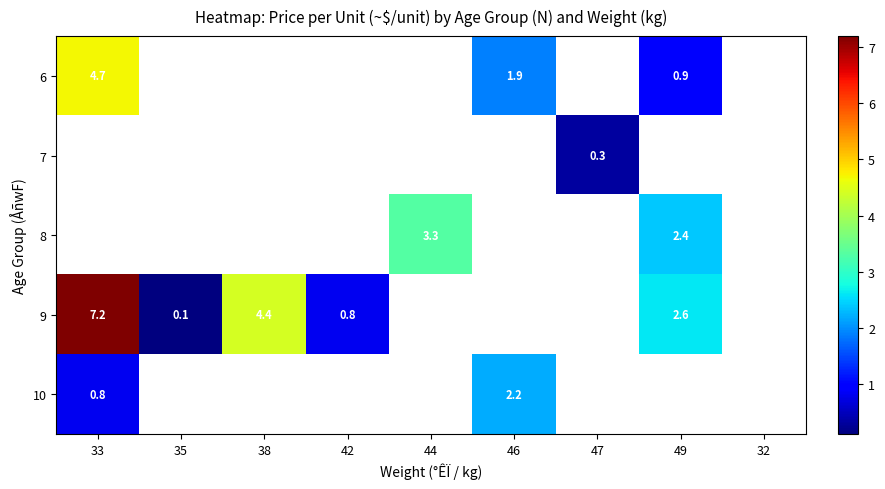

True or false: 9 has a value of 6.5 at 38.

False